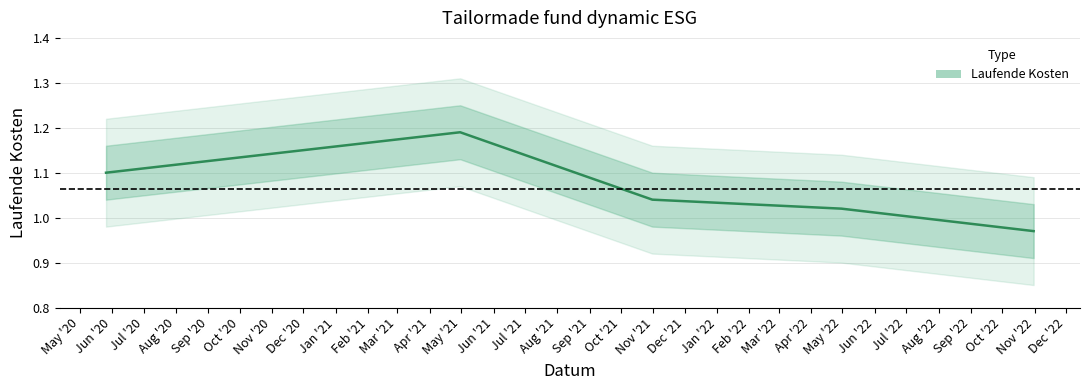

What is the difference between the values at 2022-04-30 and 2021-04-30?

0.2